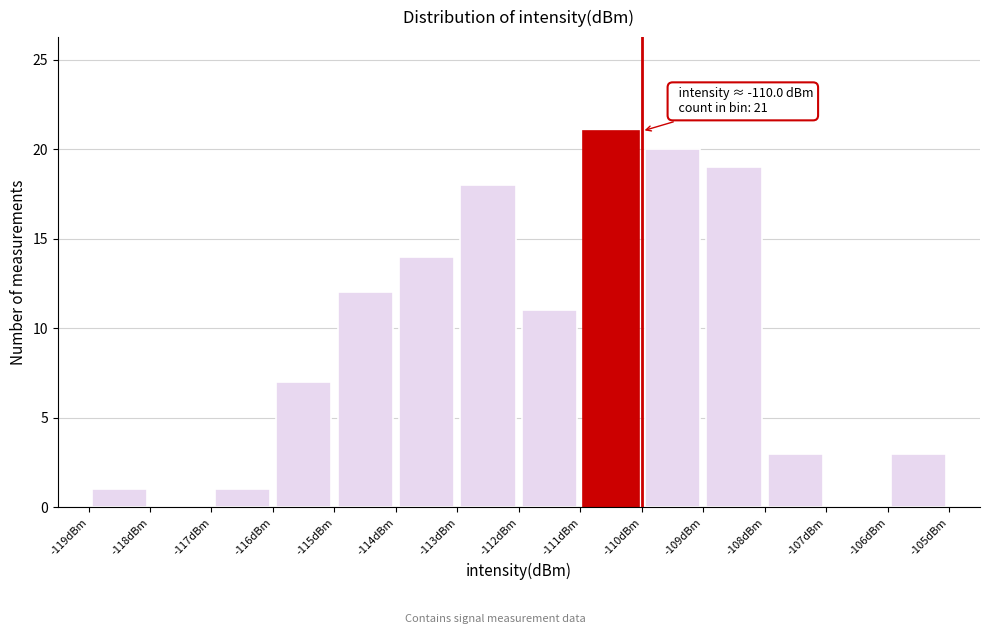

Which range on the x-axis has the tallest bar?

-111 to -110